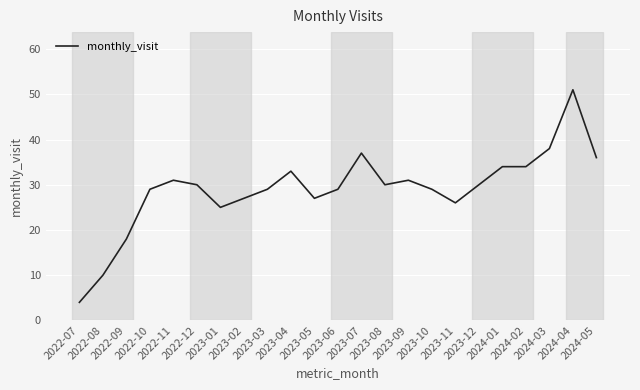

What value does the data have at 2024-01?

34